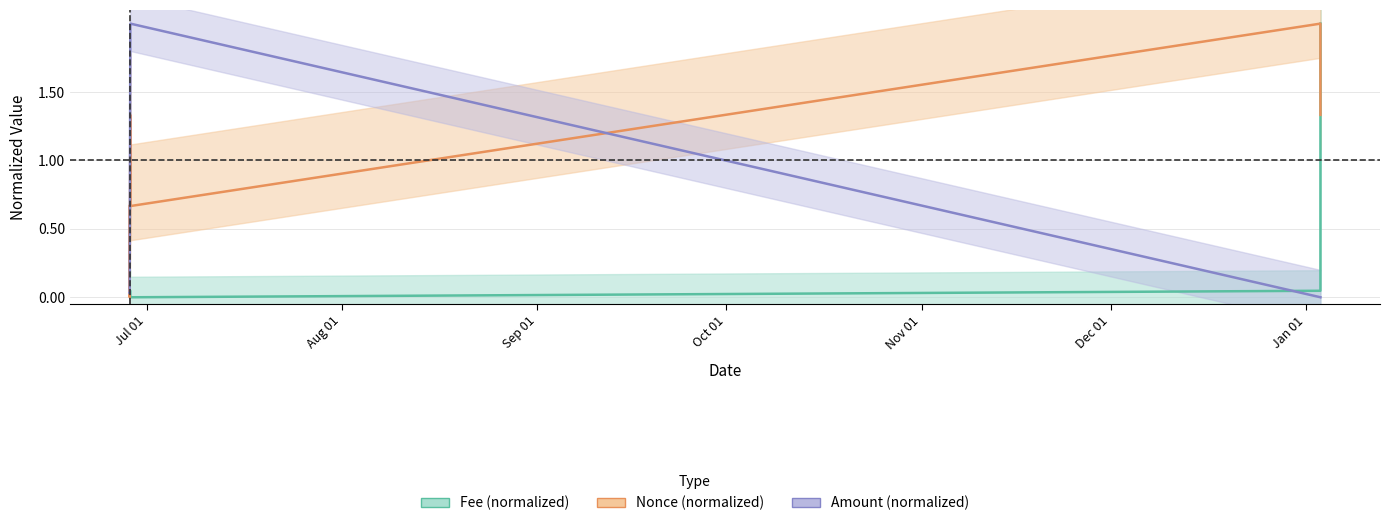

How many interior local valleys does the Fee (normalized) series have?

1